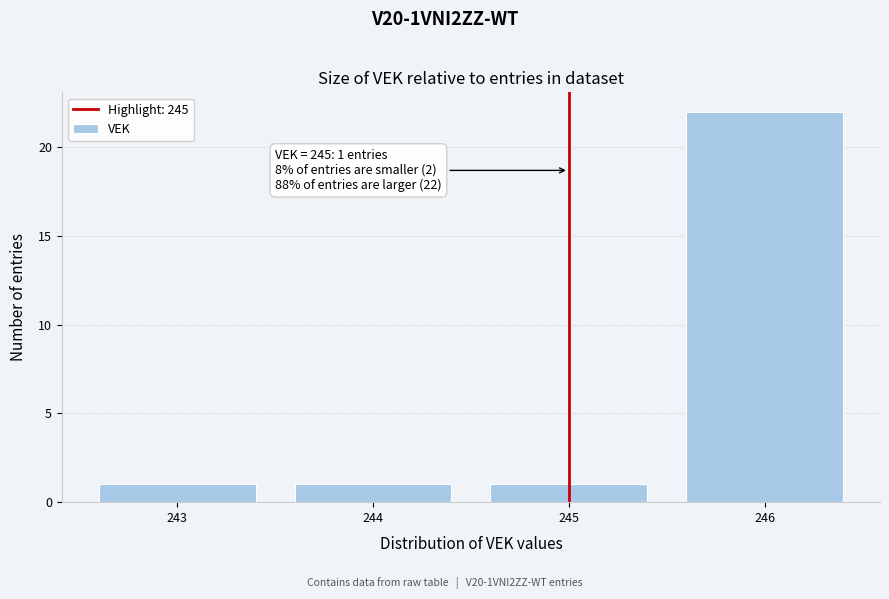

Over which range of the x-axis is the bar tallest?

245.5 to 246.5